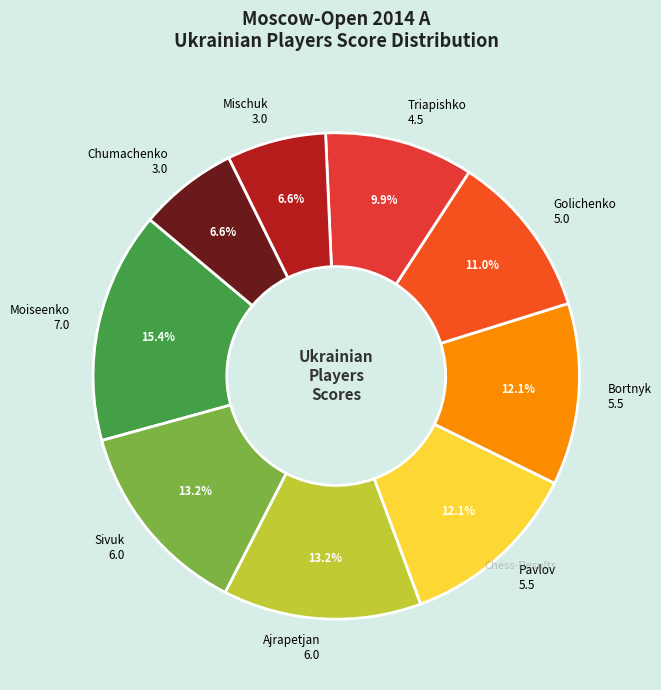

Combined, what portion of the pie is Bortnyk 5.5 and Triapishko 4.5?

22.0%